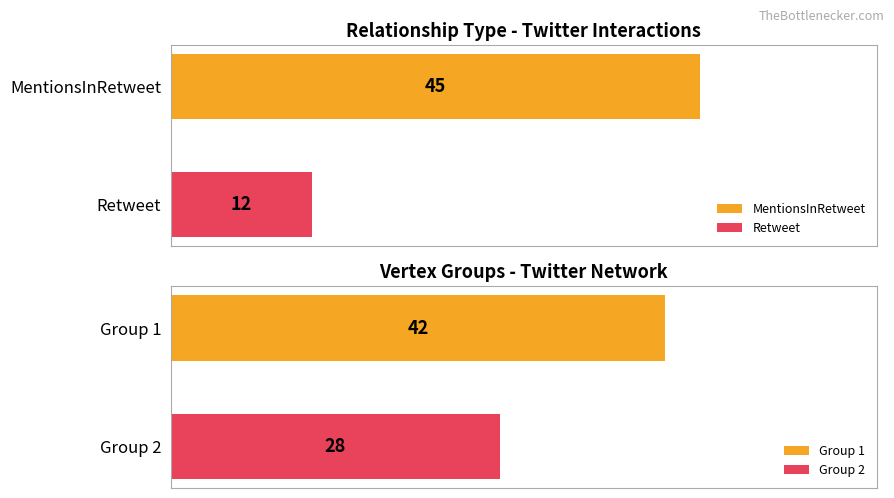

Which series has the largest range (max minus min)?

MentionsInRetweet